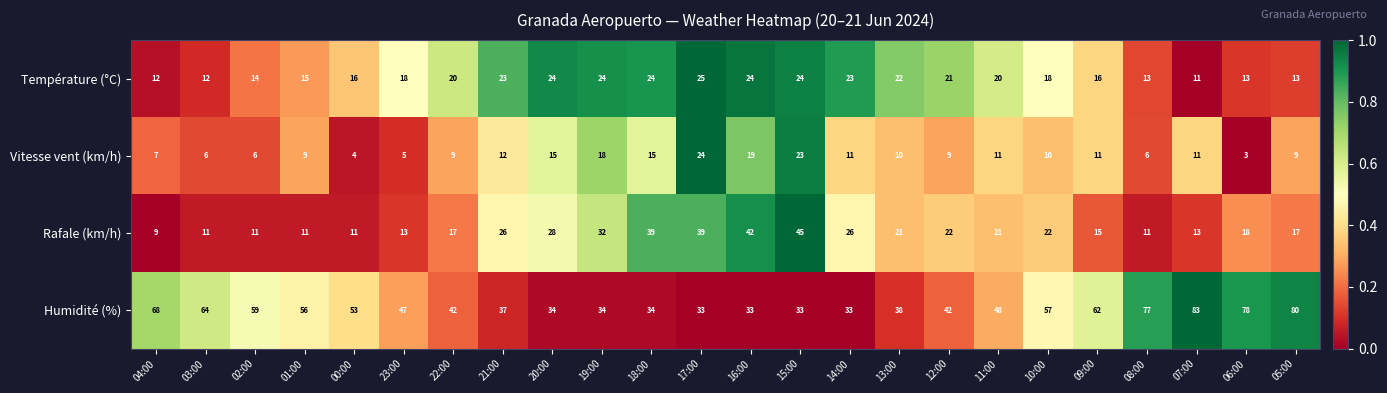

Where does the Rafale (km/h) series first go above 21?

21:00